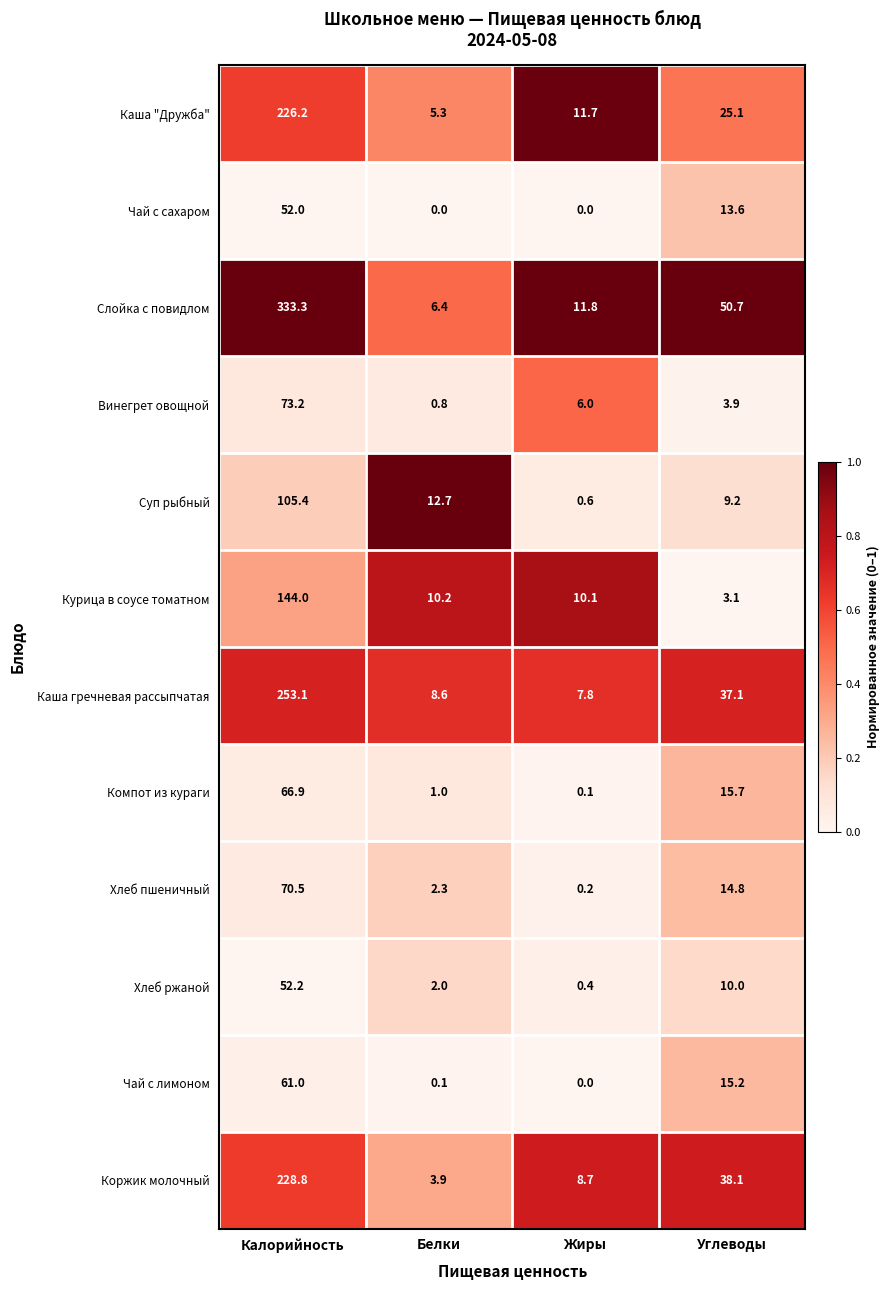

At how many categories does at least one series exceed 0?

4